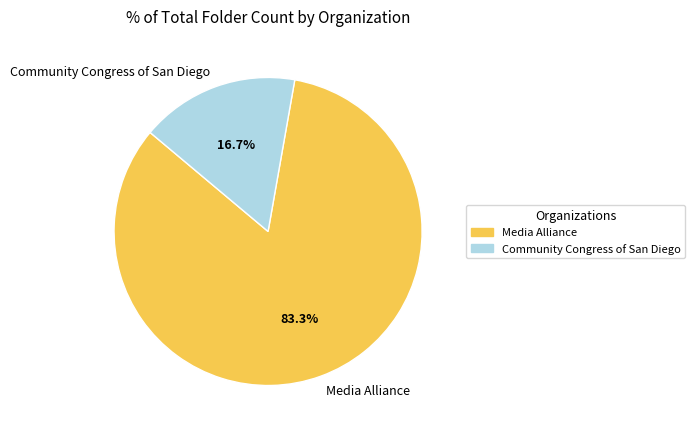

Is Community Congress of San Diego the majority of the pie?

No